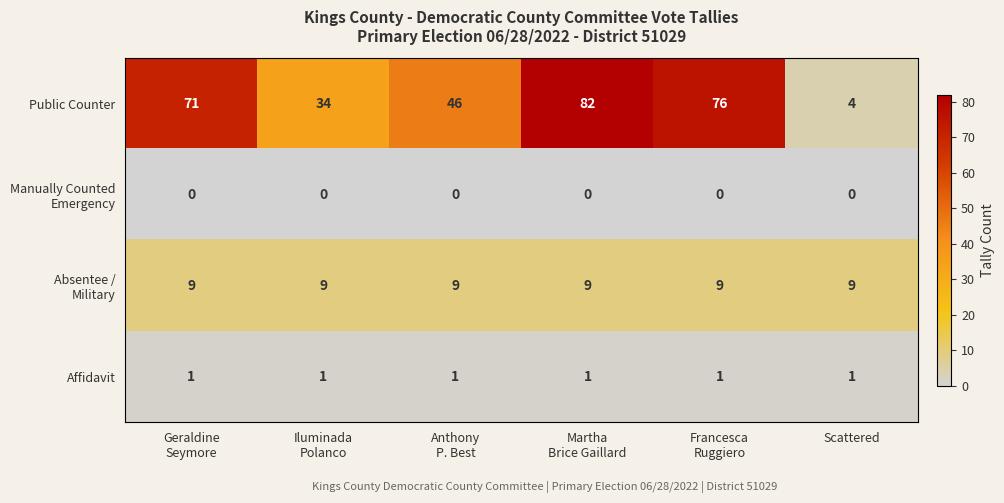

The value of Public Counter at Scattered is 3. True or false?

False